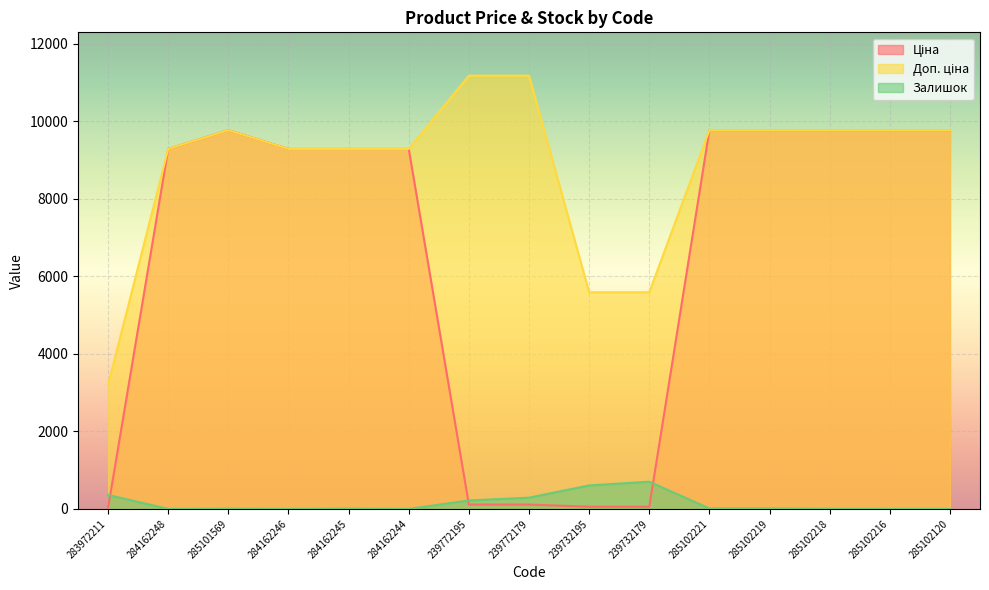

What is the average value of the Залишок series?

147.7